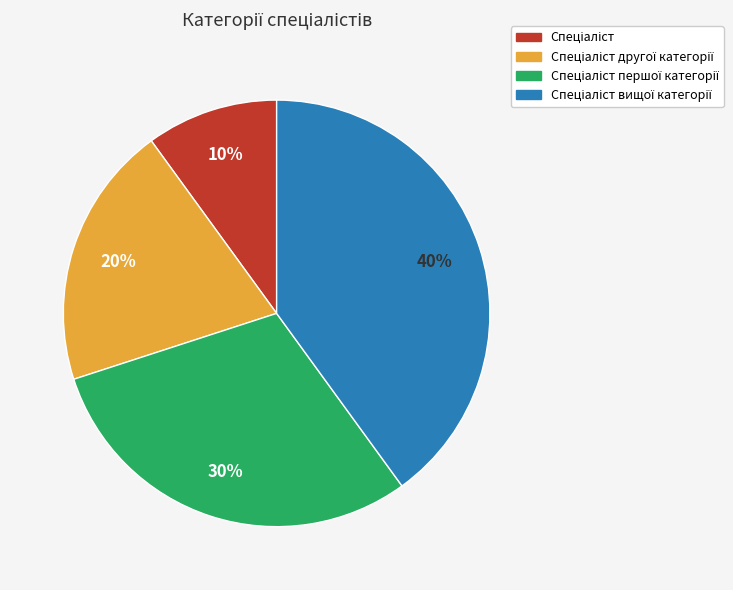

To the nearest percent, what is the average slice percentage?

25%